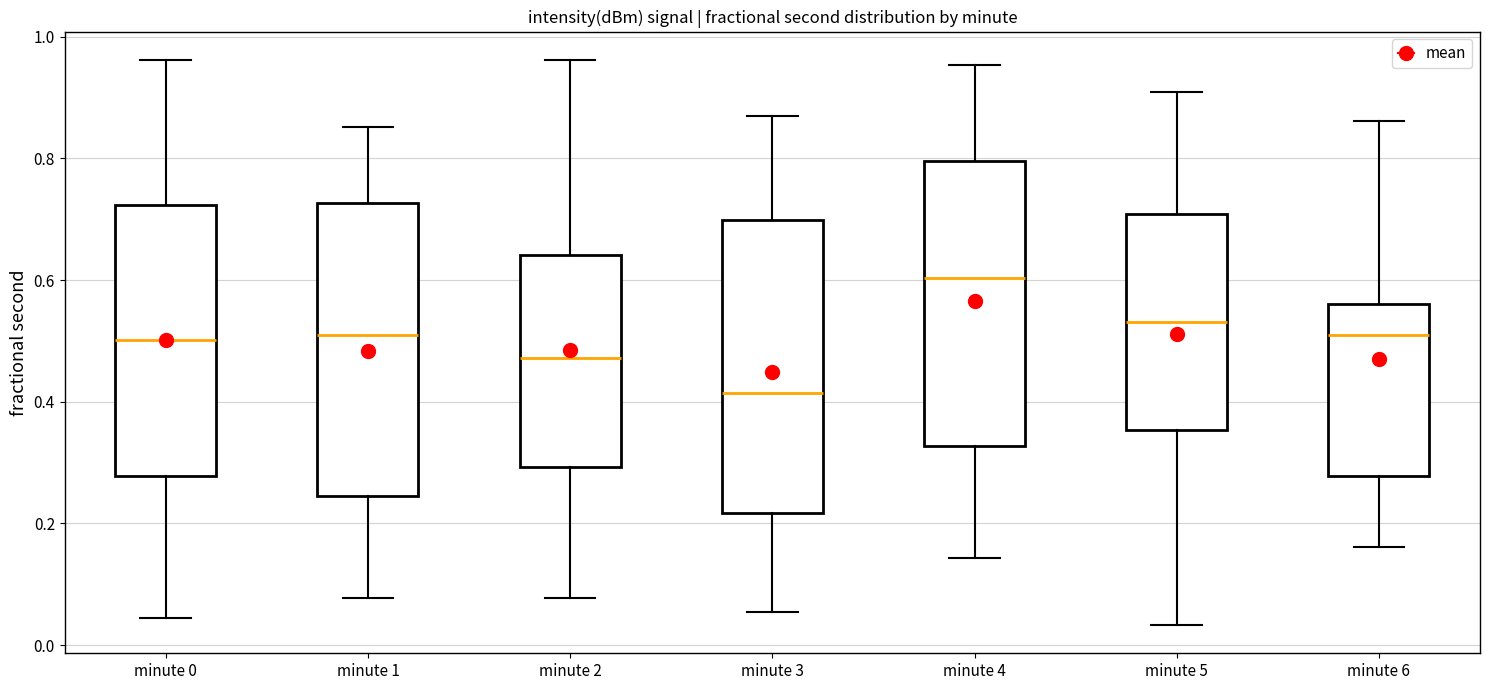

Reading left to right, read every box against the y-axis: the position of its median line, the range the box covers, and the ends of its whiskers. The values are not printed on the chart, so give them approximately, as read against the axis.

minute 0: median 0.50, box 0.28 to 0.72, whiskers 0.04 to 0.96
minute 1: median 0.50, box 0.24 to 0.72, whiskers 0.08 to 0.86
minute 2: median 0.48, box 0.30 to 0.64, whiskers 0.08 to 0.96
minute 3: median 0.42, box 0.22 to 0.70, whiskers 0.06 to 0.86
minute 4: median 0.60, box 0.32 to 0.80, whiskers 0.14 to 0.96
minute 5: median 0.54, box 0.36 to 0.70, whiskers 0.04 to 0.90
minute 6: median 0.50, box 0.28 to 0.56, whiskers 0.16 to 0.86